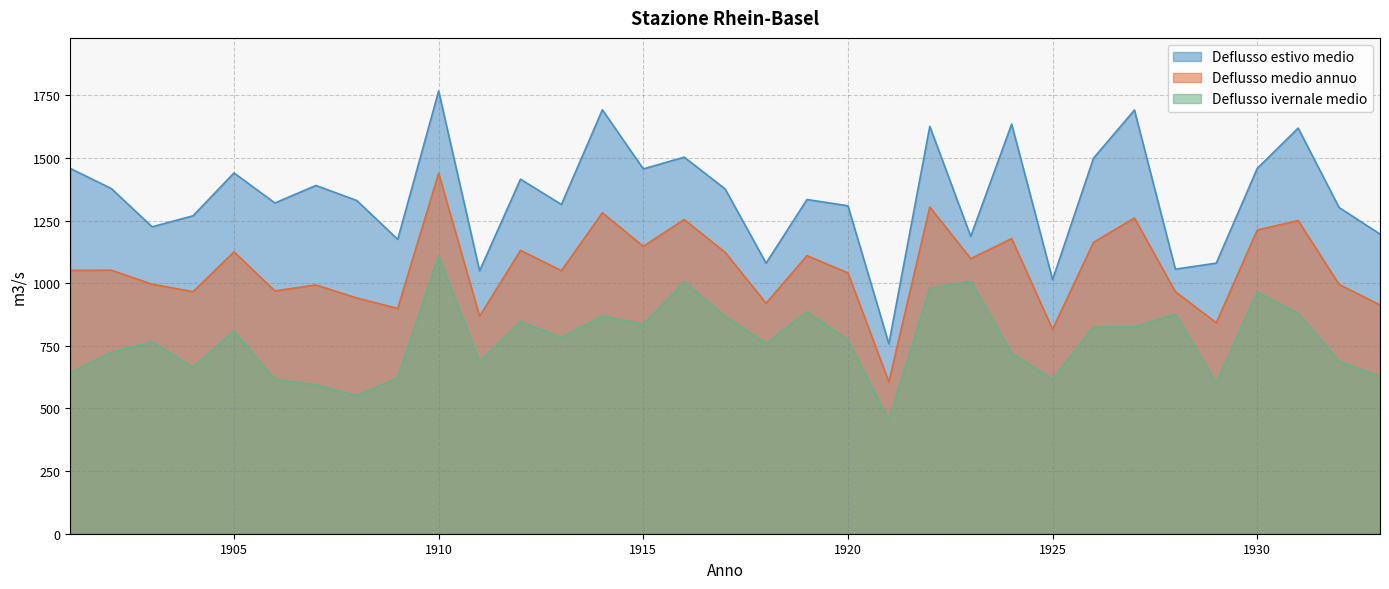

Which series has the largest total across all categories?

Deflusso estivo medio